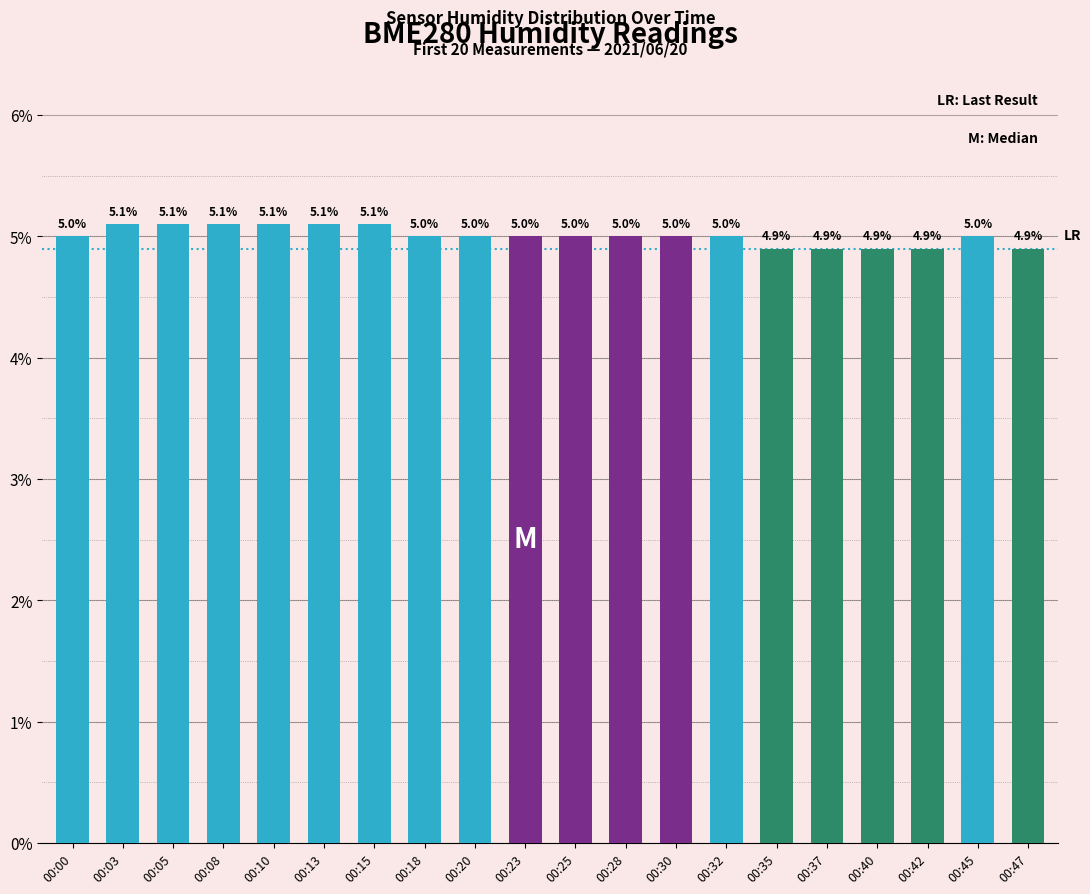

Are the bars grouped side by side (vs. stacked)?

No